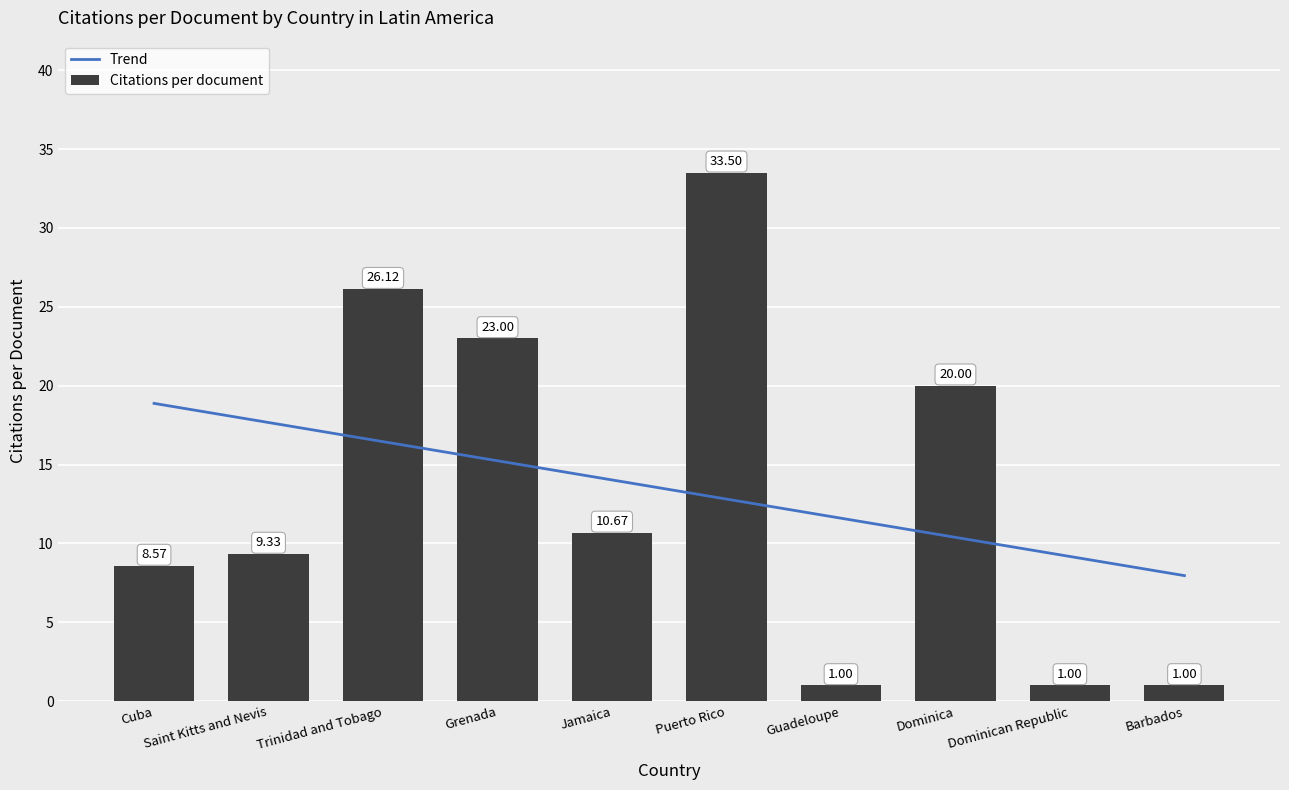

What is the sum of all values?

134.2